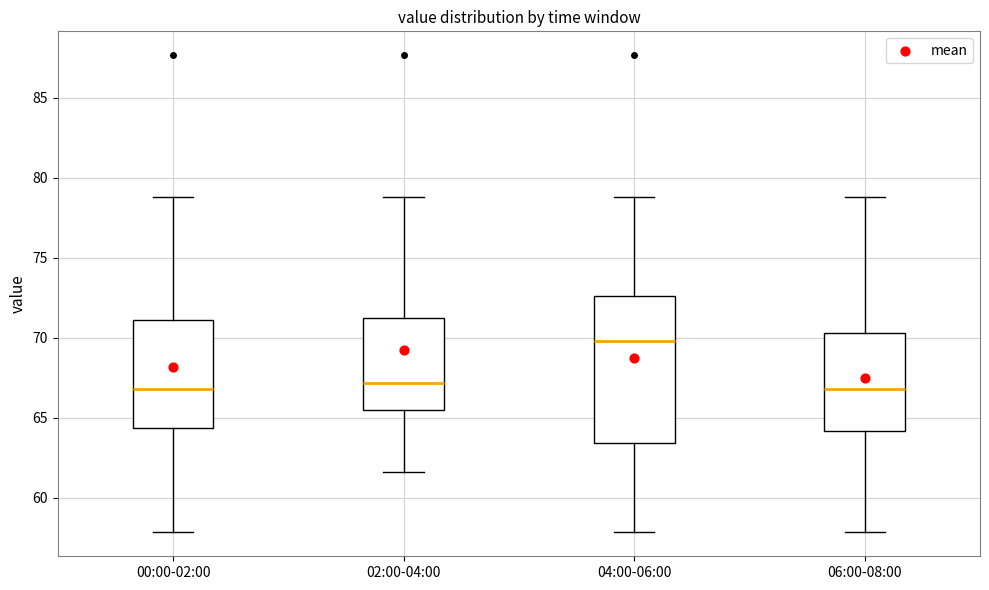

Where is the lower edge of the box for 00:00-02:00 on the y-axis? The values are not printed on the chart, so give them approximately, as read against the axis.

64.5